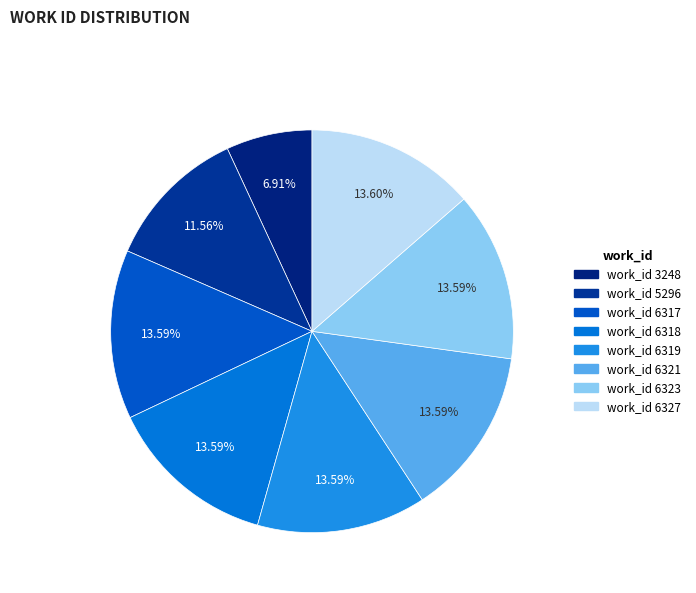

How many slices are in this pie chart?

8